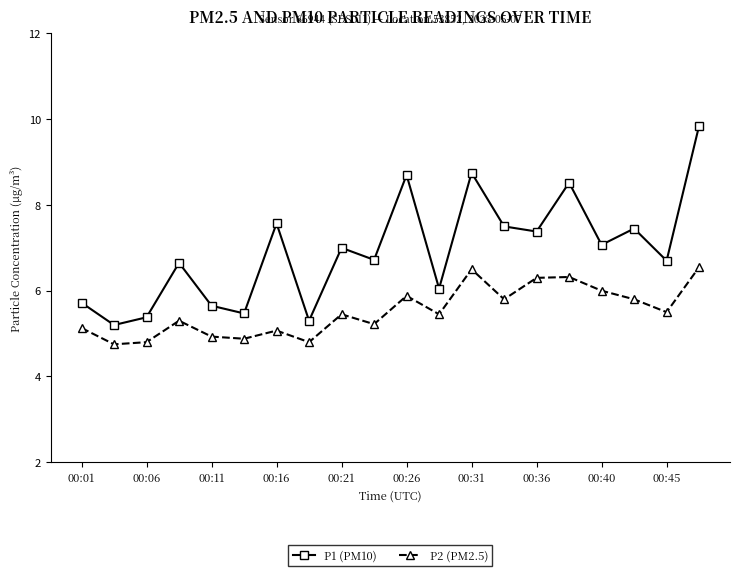

Does the chart have visible grid lines?

No